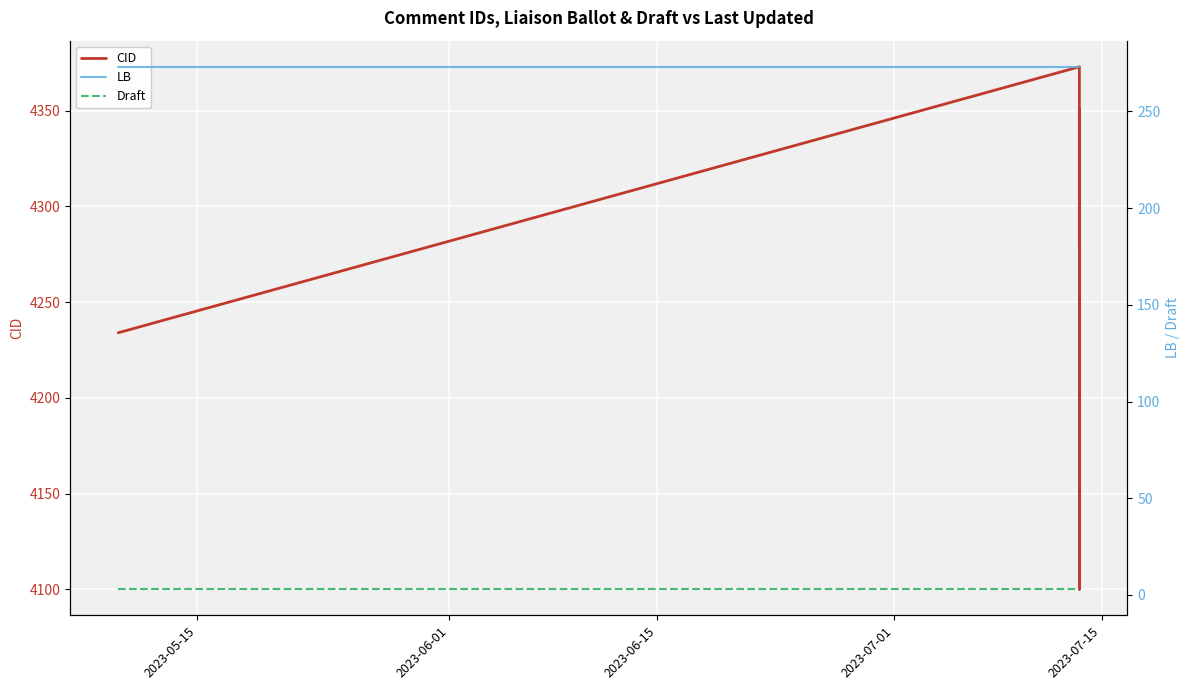

Which series has the largest total across all categories?

CID